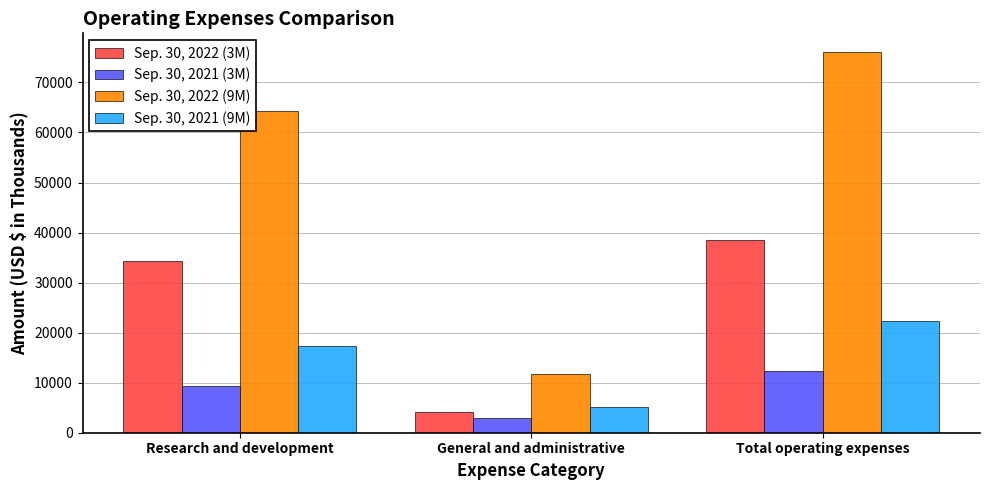

Reading left to right, list all the values displayed in this chart.

Sep. 30, 2022 (3M): Research and development=34340	General and administrative=4191	Total operating expenses=38531
Sep. 30, 2021 (3M): Research and development=9298	General and administrative=2979	Total operating expenses=12277
Sep. 30, 2022 (9M): Research and development=64215	General and administrative=11797	Total operating expenses=76012
Sep. 30, 2021 (9M): Research and development=17346	General and administrative=5076	Total operating expenses=22422